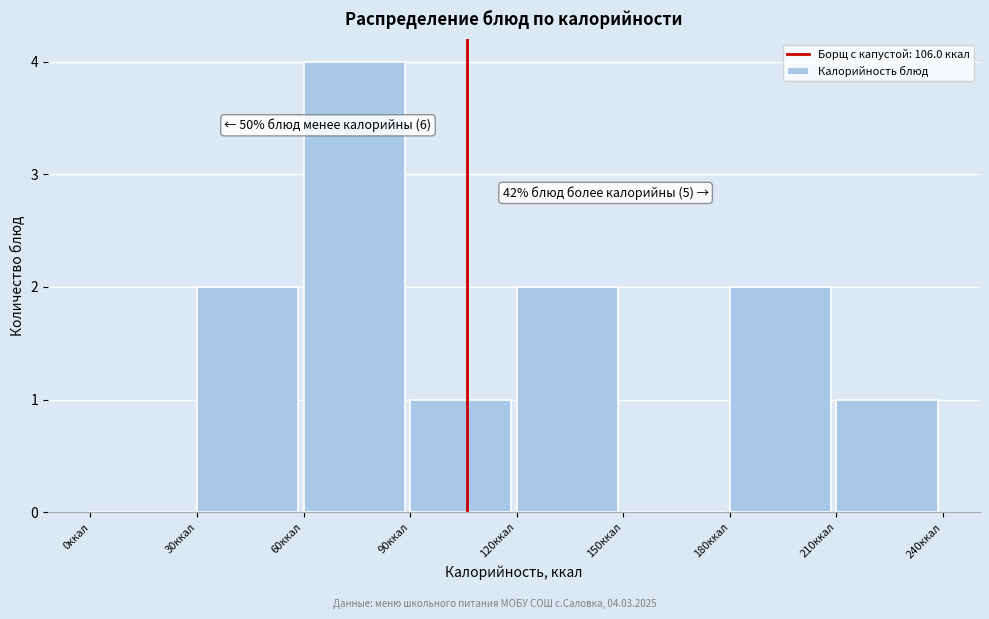

Which range on the x-axis has the tallest bar?

60 to 90